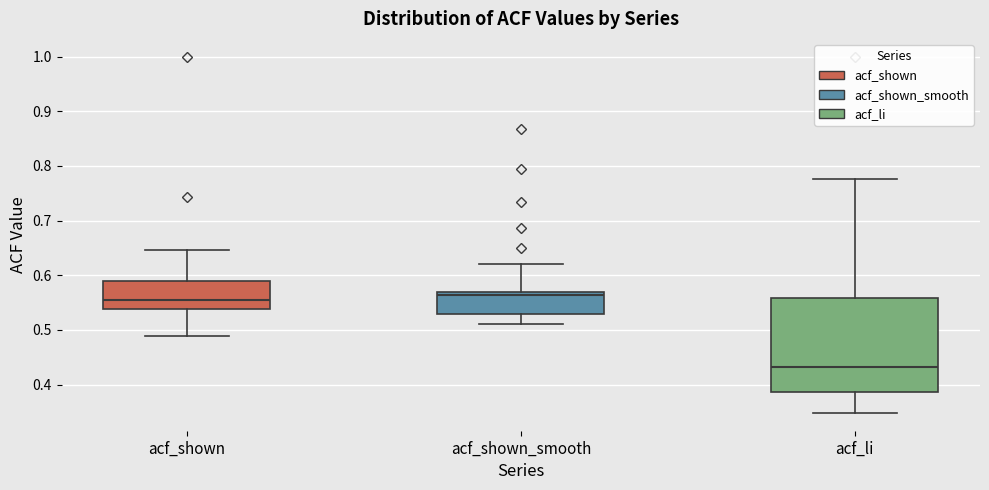

Which box has the lowest median line?

acf_li